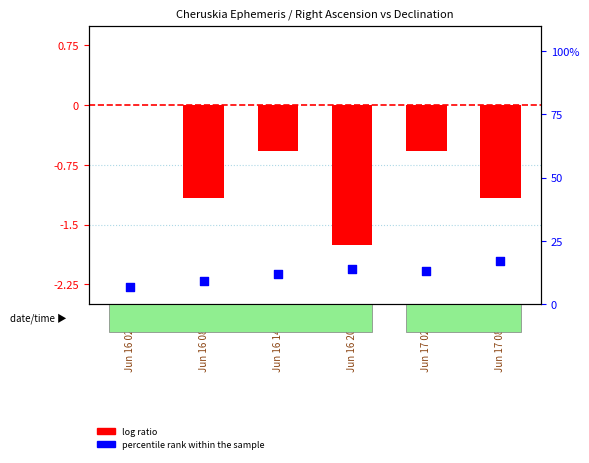

Which series contains the lowest Y value?

log ratio